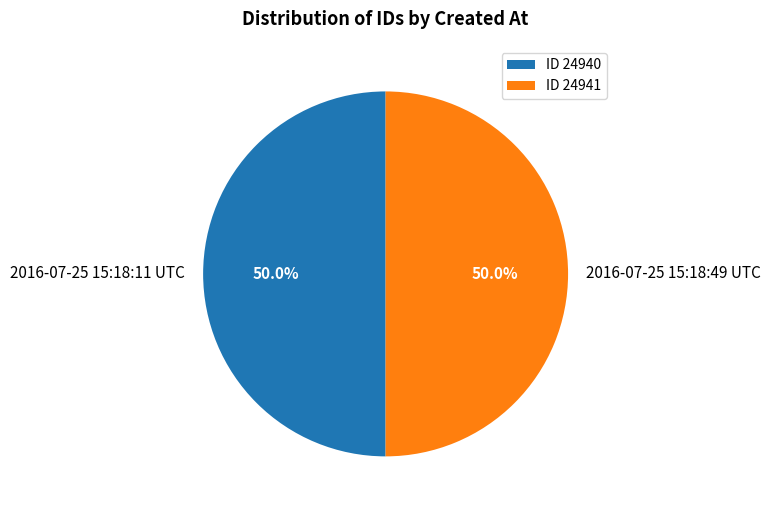

To the nearest percent, what portion does 2016-07-25 15:18:49 UTC represent?

50%